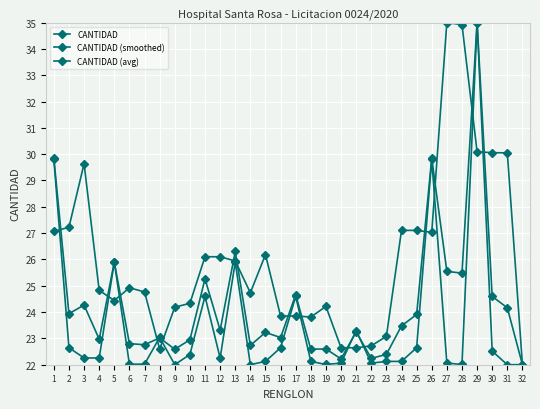

What is the sum of the CANTIDAD values at 27 and 30?

44.6